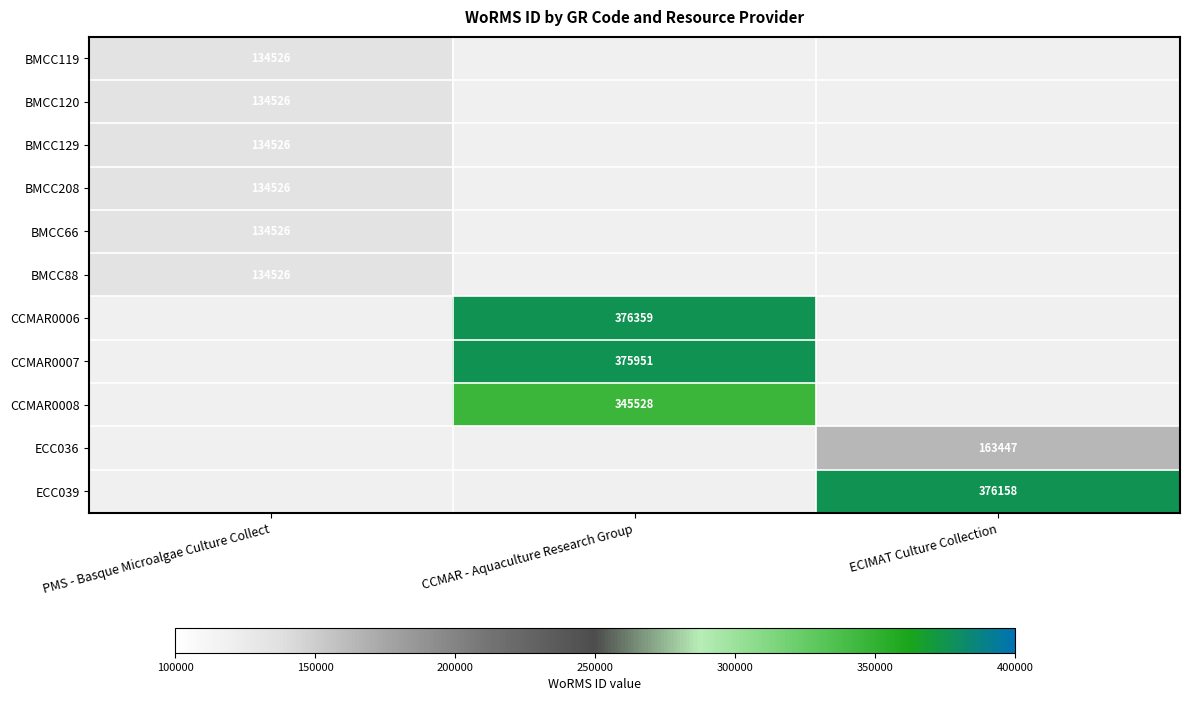

The CCMAR0006 series shows 607902 at CCMAR - Aquaculture Research Group. True or false?

False